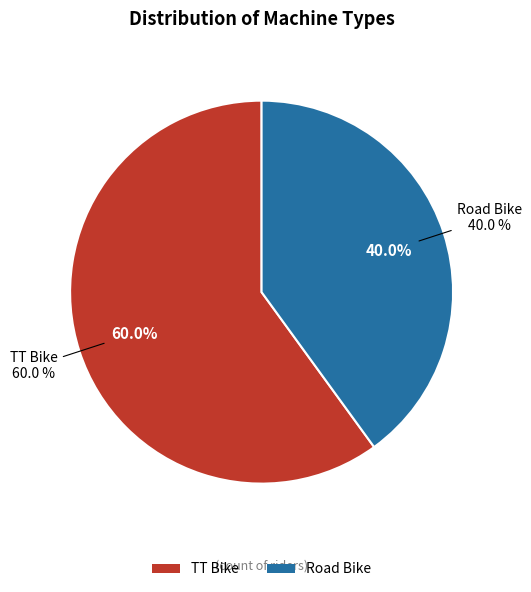

Does any single category account for the majority?

Yes